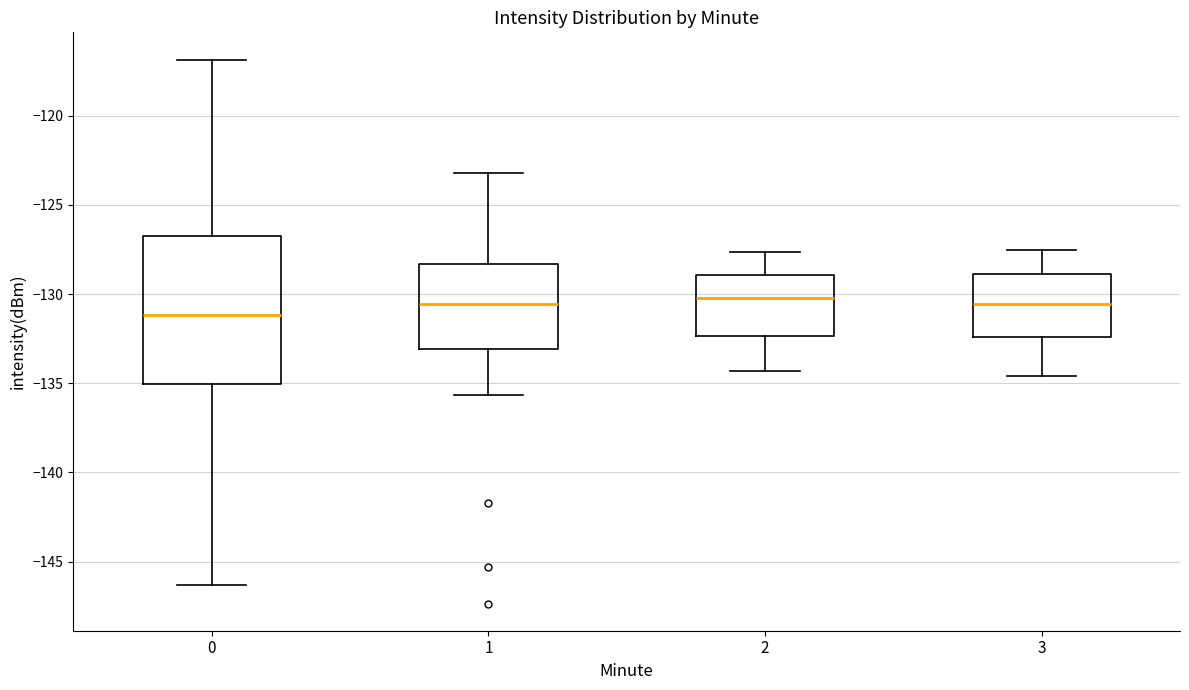

Reading left to right, read every box against the y-axis: the position of its median line, the range the box covers, and the ends of its whiskers. The values are not printed on the chart, so give them approximately, as read against the axis.

0: median -131.0, box -135.0 to -126.5, whiskers -146.5 to -117.0
1: median -130.5, box -133.0 to -128.5, whiskers -135.5 to -123.0
2: median -130.0, box -132.5 to -129.0, whiskers -134.5 to -127.5
3: median -130.5, box -132.5 to -129.0, whiskers -134.5 to -127.5